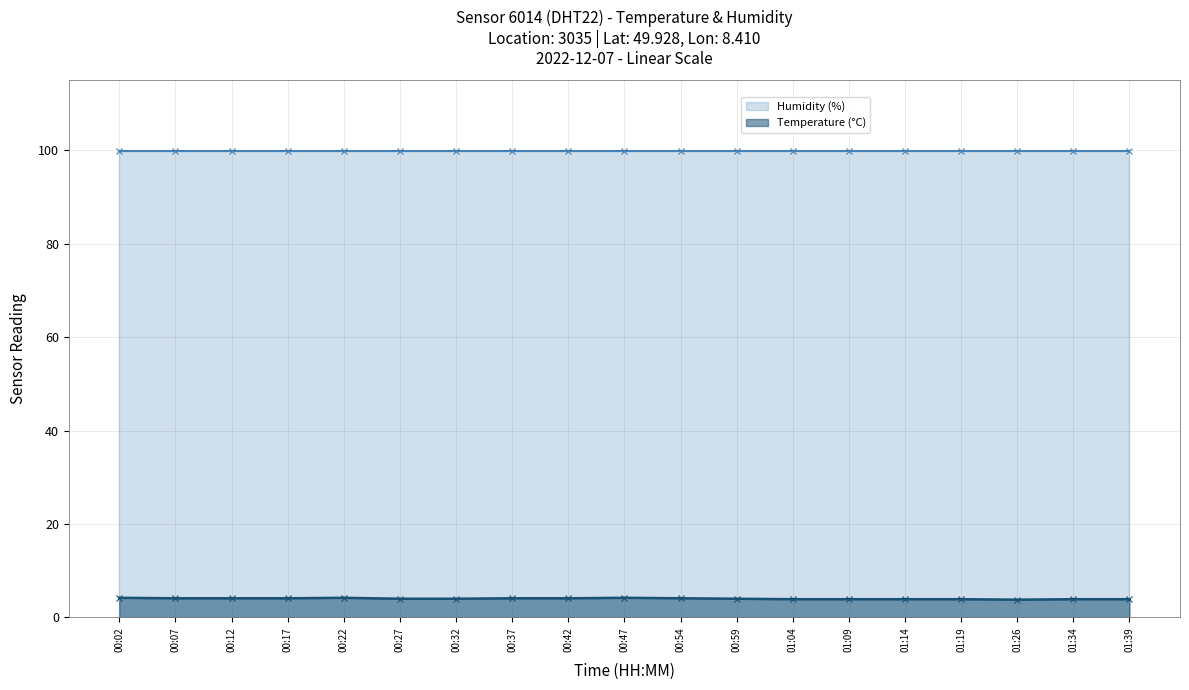

The value at 00:59 is 5.2. True or false?

False